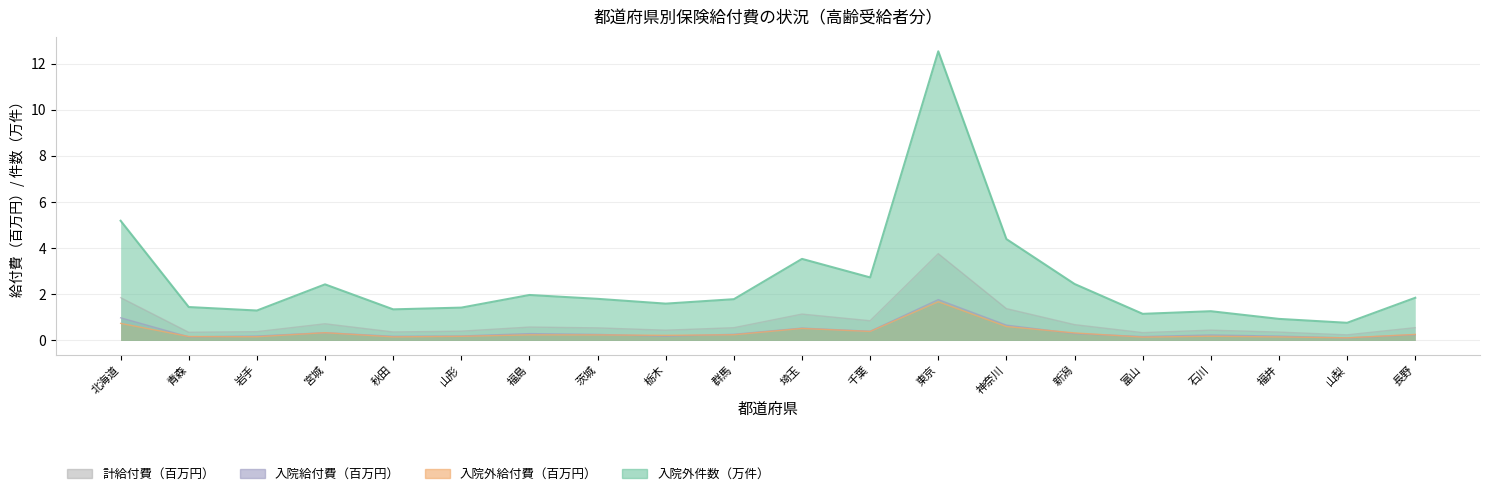

Reading left to right, transcribe all the data shown in this chart.

入院外件数: 北海道=5.2	青森=1.4	岩手=1.3	宮城=2.4	秋田=1.3	山形=1.4	福島=2.0	茨城=1.8	栃木=1.6	群馬=1.8	埼玉=3.5	千葉=2.7	東京=12.5	神奈川=4.4	新潟=2.4	富山=1.2	石川=1.3	福井=0.9	山梨=0.8	長野=1.9
入院外給付費: 北海道=0.7	青森=0.2	岩手=0.2	宮城=0.3	秋田=0.2	山形=0.2	福島=0.2	茨城=0.2	栃木=0.2	群馬=0.2	埼玉=0.5	千葉=0.4	東京=1.7	神奈川=0.6	新潟=0.3	富山=0.1	石川=0.2	福井=0.2	山梨=0.1	長野=0.3
入院給付費: 北海道=1.0	青森=0.2	岩手=0.2	宮城=0.3	秋田=0.2	山形=0.2	福島=0.3	茨城=0.3	栃木=0.2	群馬=0.3	埼玉=0.5	千葉=0.4	東京=1.8	神奈川=0.7	新潟=0.3	富山=0.2	石川=0.2	福井=0.2	山梨=0.1	長野=0.3
計給付費: 北海道=1.9	青森=0.4	岩手=0.4	宮城=0.7	秋田=0.4	山形=0.4	福島=0.6	茨城=0.5	栃木=0.4	群馬=0.6	埼玉=1.1	千葉=0.9	東京=3.8	神奈川=1.4	新潟=0.7	富山=0.3	石川=0.4	福井=0.4	山梨=0.2	長野=0.6